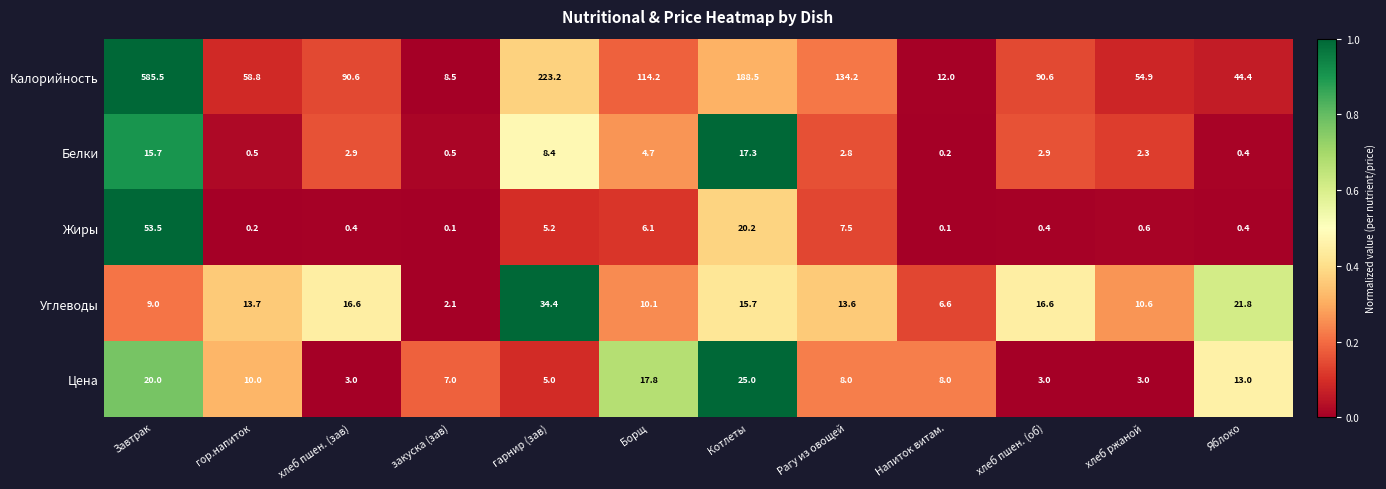

True or false: Калорийность has a value of 236.4 at Рагу из овощей.

False